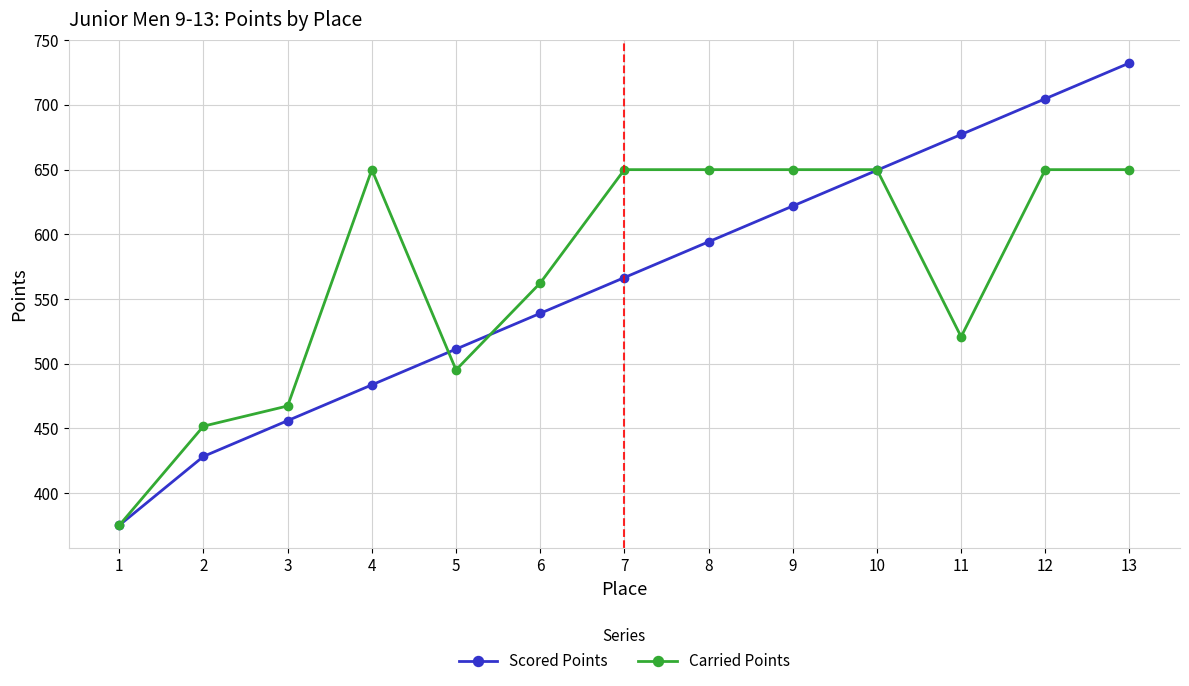

What is the lowest value of the Carried Points series?

375.1